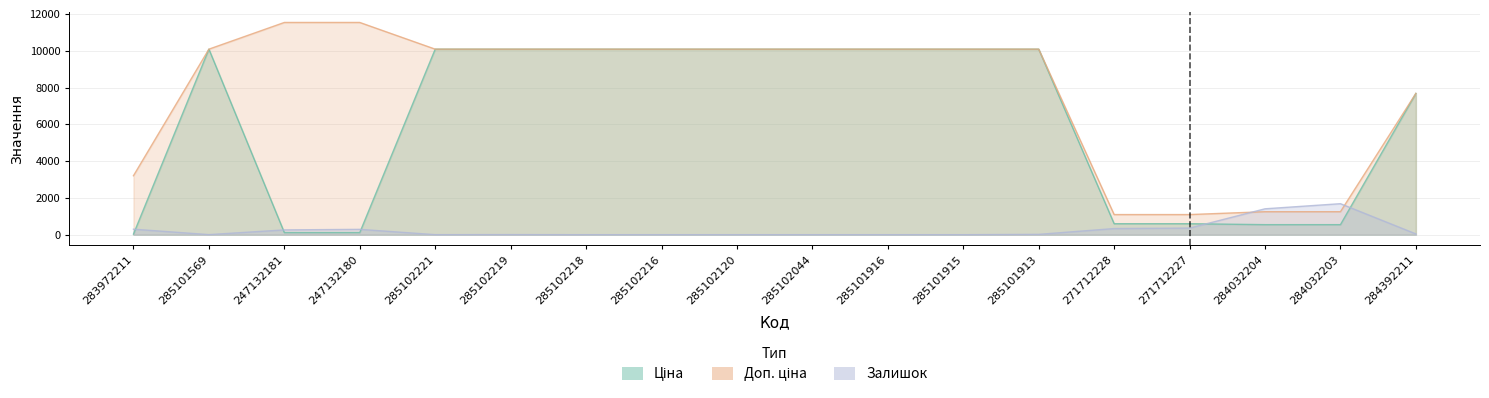

How many data points in Доп. ціна are above 10085?

12